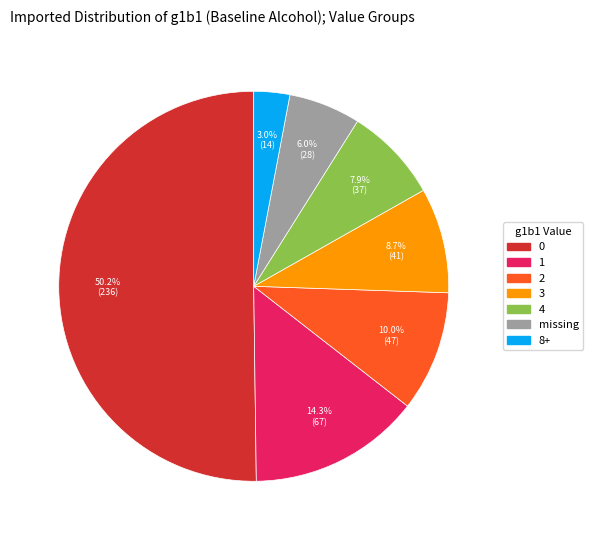

Does 3 represent more than half of the total?

No